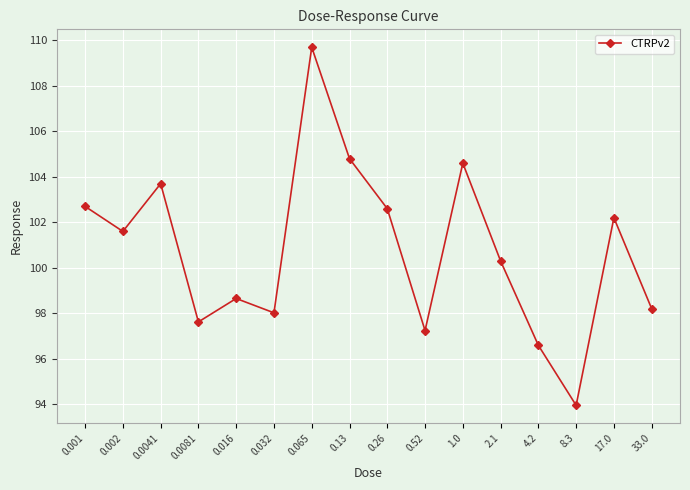

What is the label of the 6th point from the left?

0.032